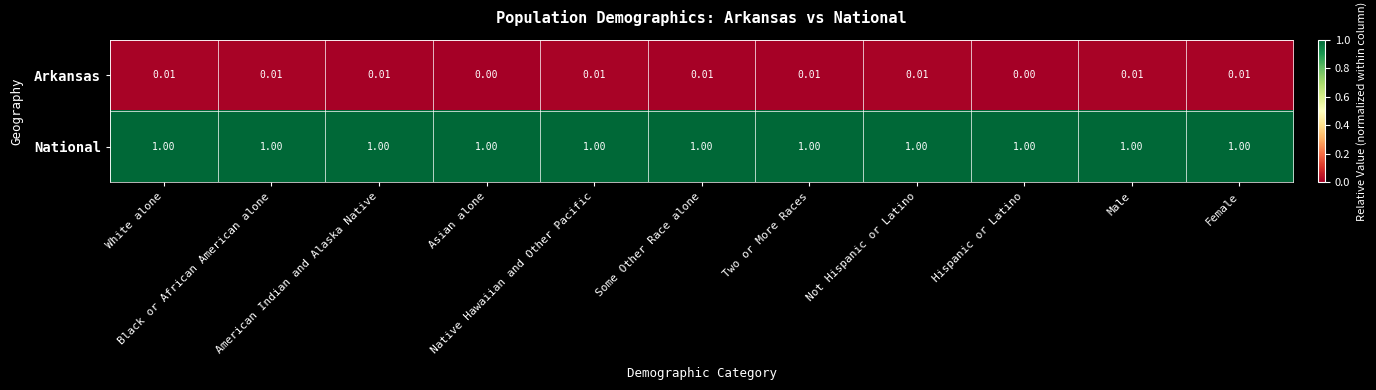

List the series in order of their overall mean, lowest first.

Arkansas, National